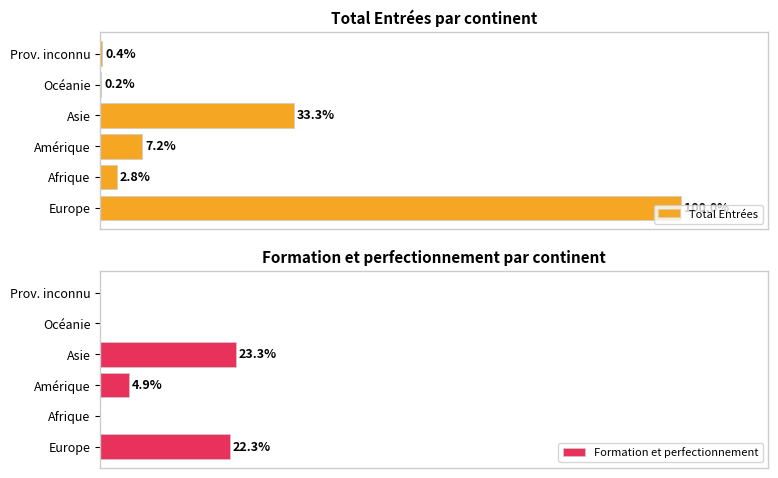

Rank the series by their average value, from highest to lowest.

Total Entrées, Formation et perfectionnement